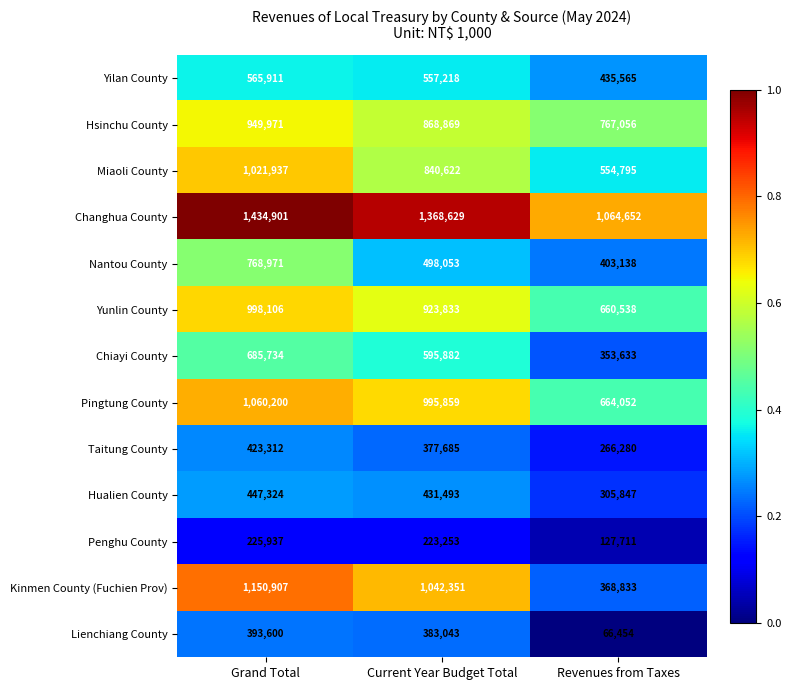

At Current Year Budget Total, list the series in order from smallest to largest.

Penghu County, Taitung County, Lienchiang County, Hualien County, Nantou County, Yilan County, Chiayi County, Miaoli County, Hsinchu County, Yunlin County, Pingtung County, Kinmen County (Fuchien Prov), Changhua County